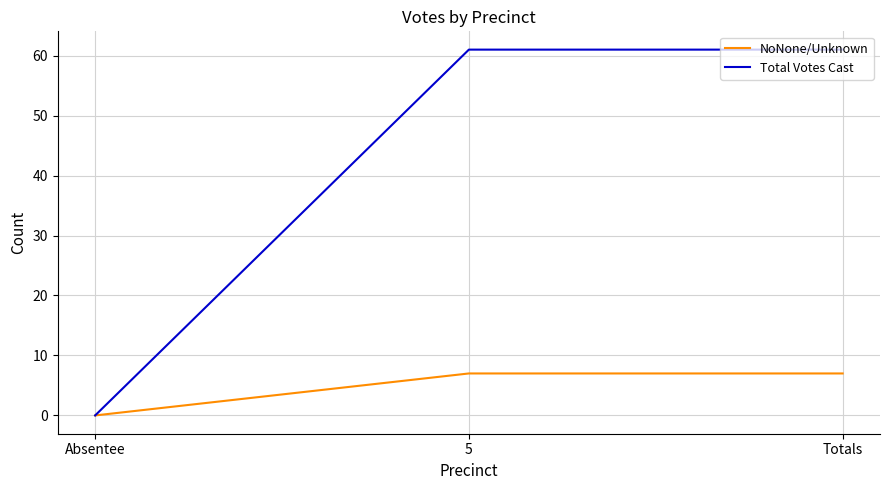

Is it true that NoNone/Unknown equals 7 at Totals?

True